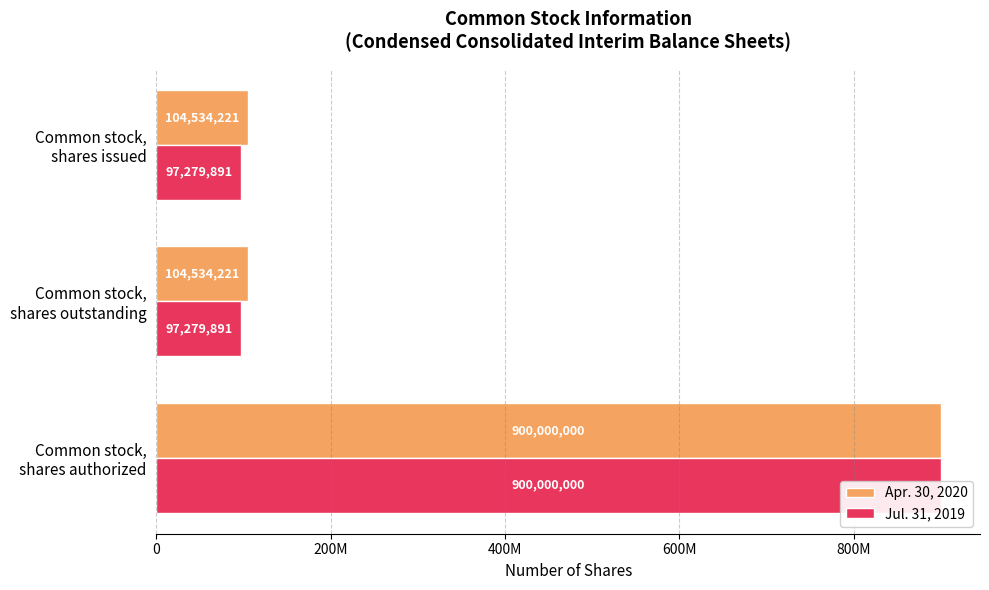

What is the minimum value shown in the chart?

97279891